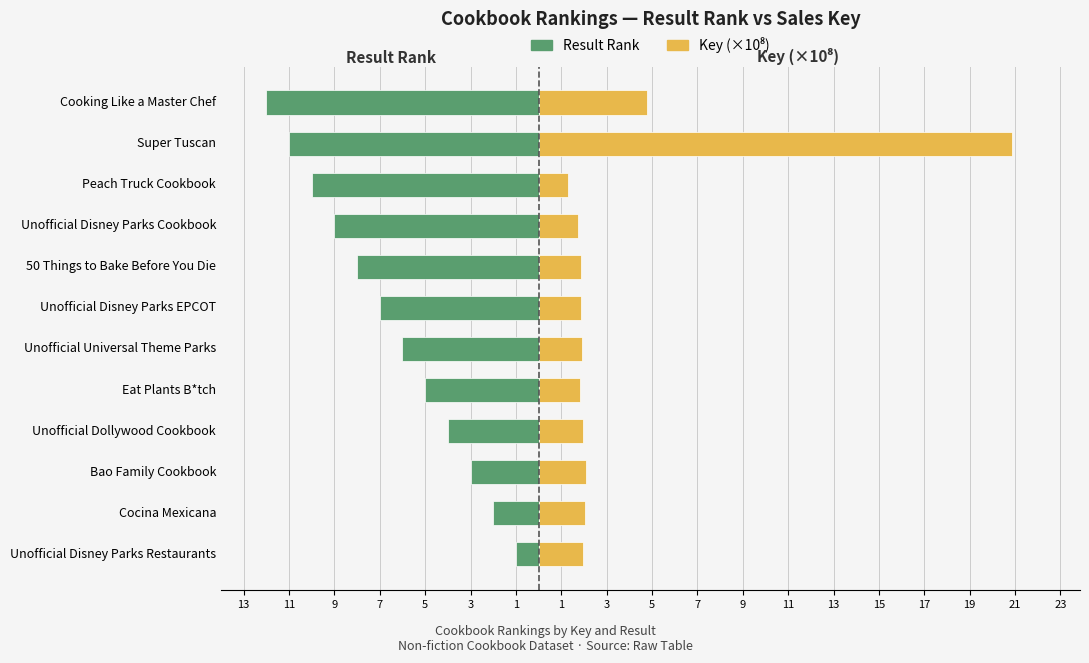

What is the approximate value of Result Rank at Peach Truck Cookbook?

-10.0